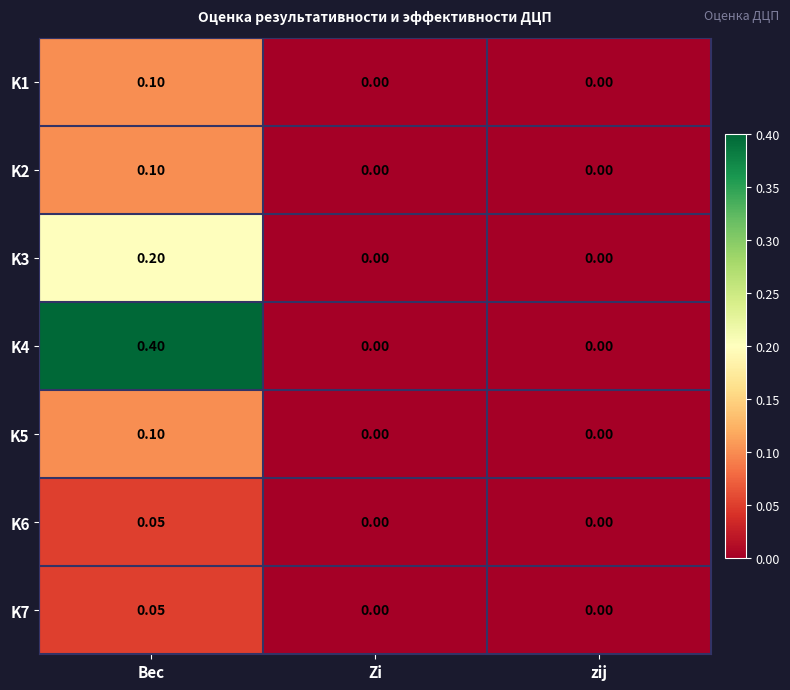

Which category has the highest value across all series?

Вес